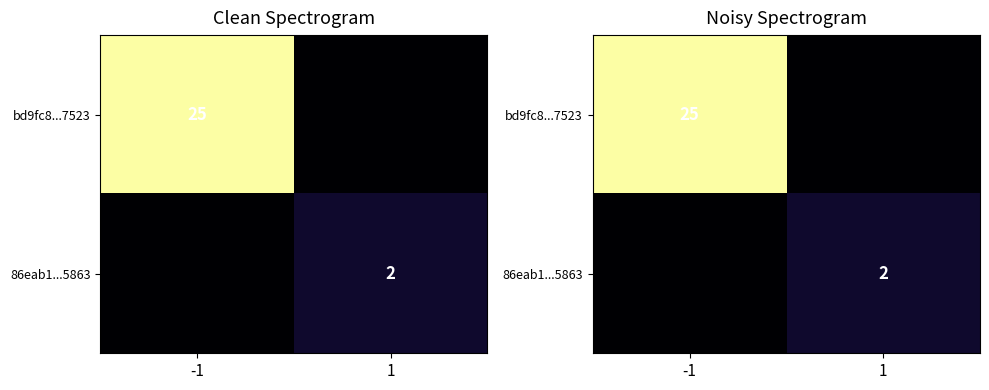

Which series has the largest total across all categories?

bd9fc8...7523